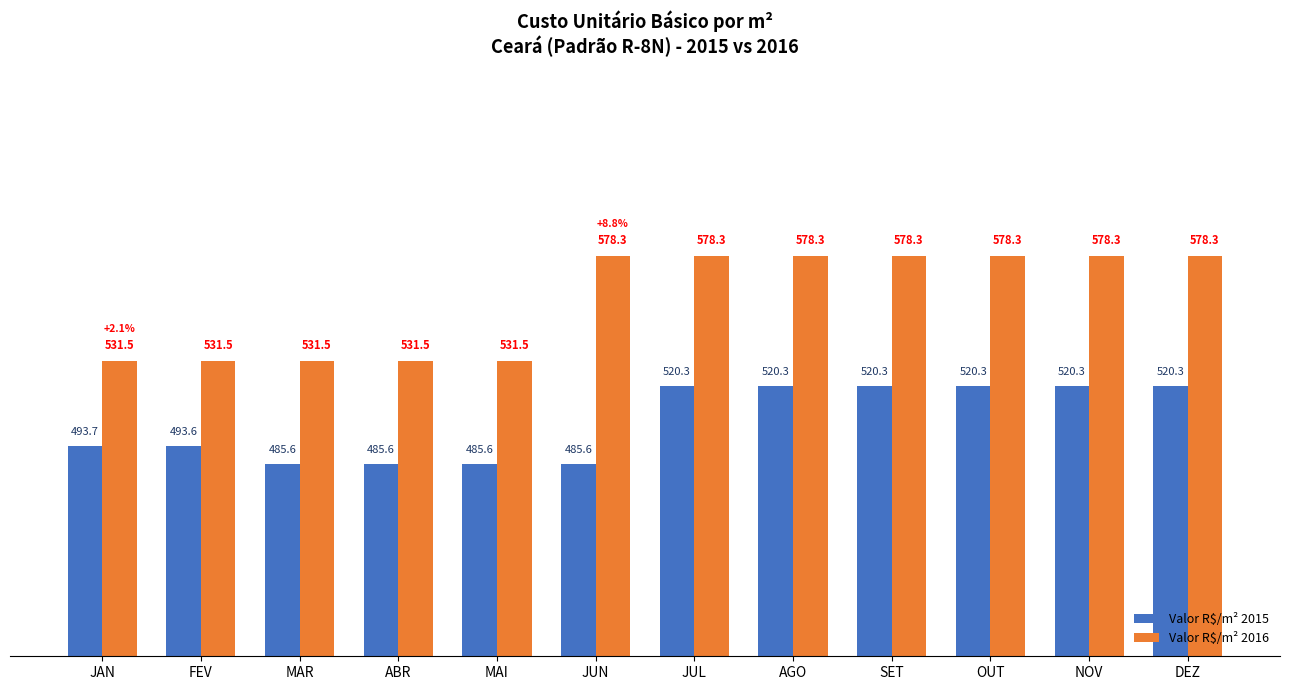

What is the sum of all Valor R$/m² 2015 values?

6051.6